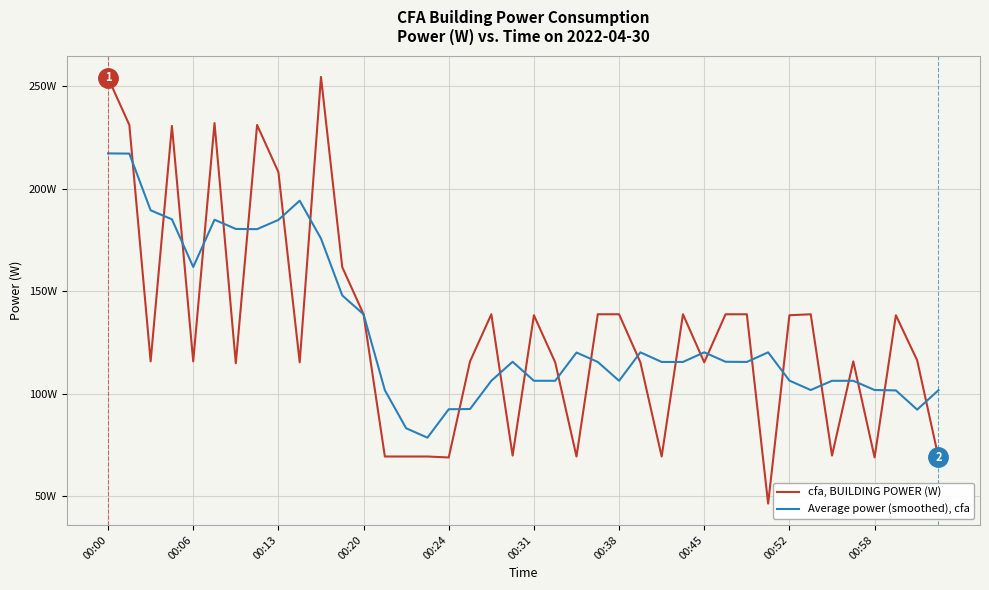

At which label does Average power (smoothed), cfa reach its peak?

00:00